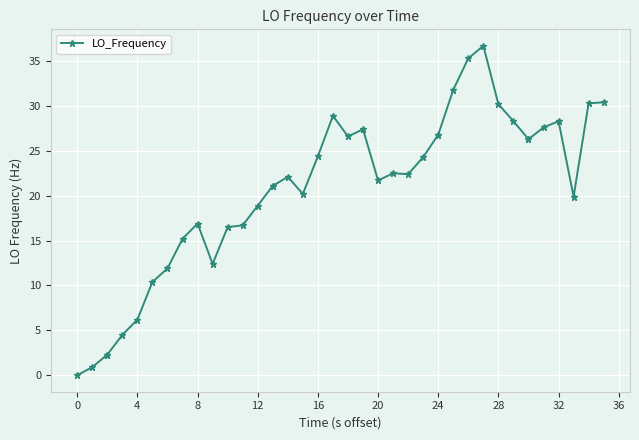

How many interior local peaks (higher than both neighbors) does the data have?

7